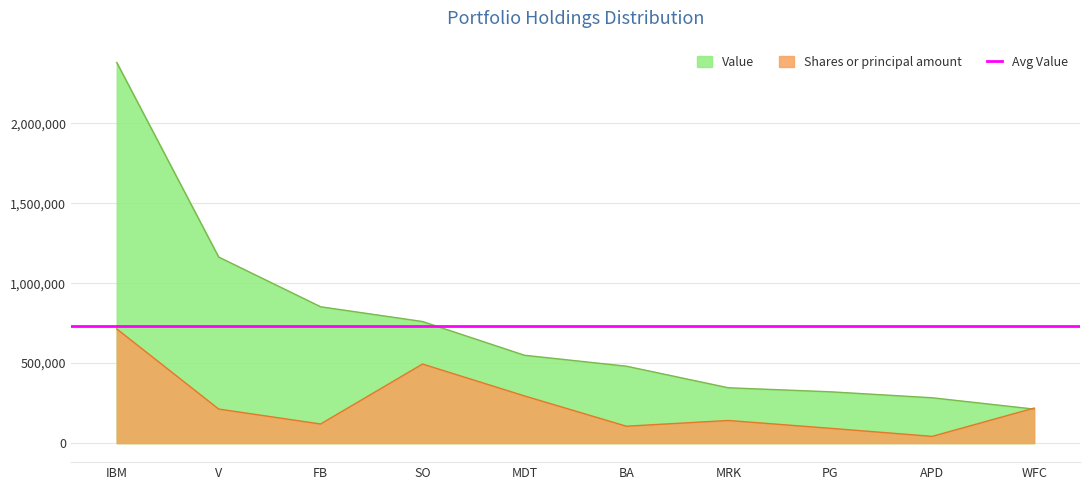

What is the label of the 5th point from the left?

MDT